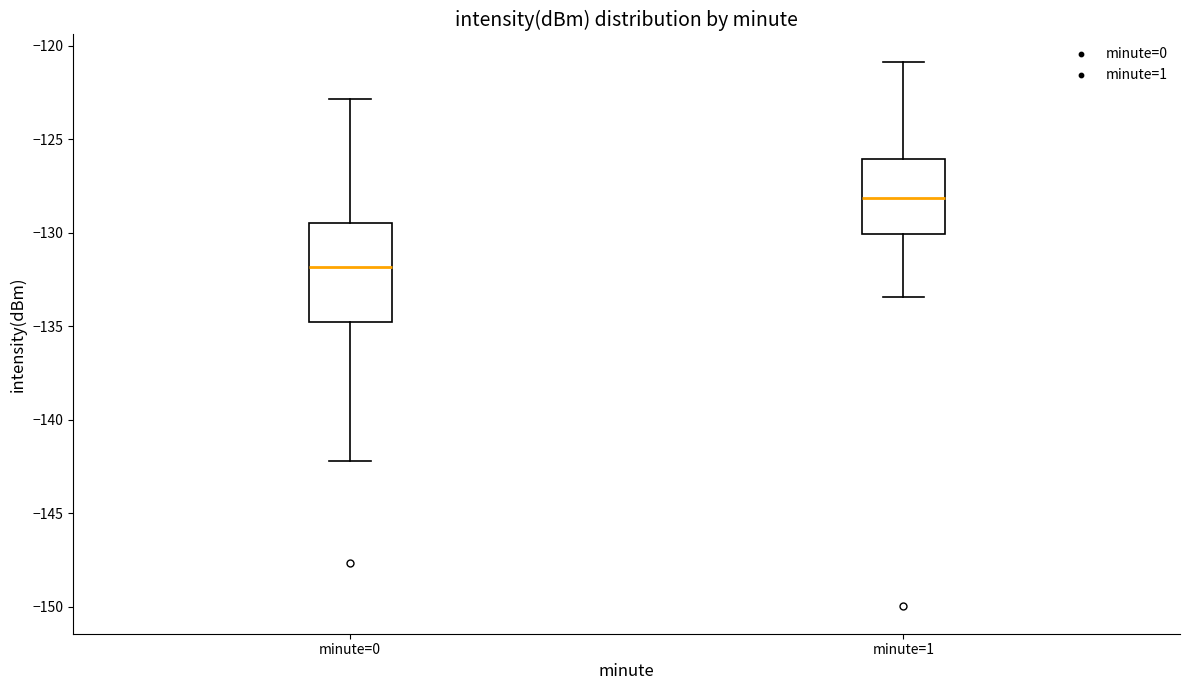

Which box's median line is the highest?

minute=1